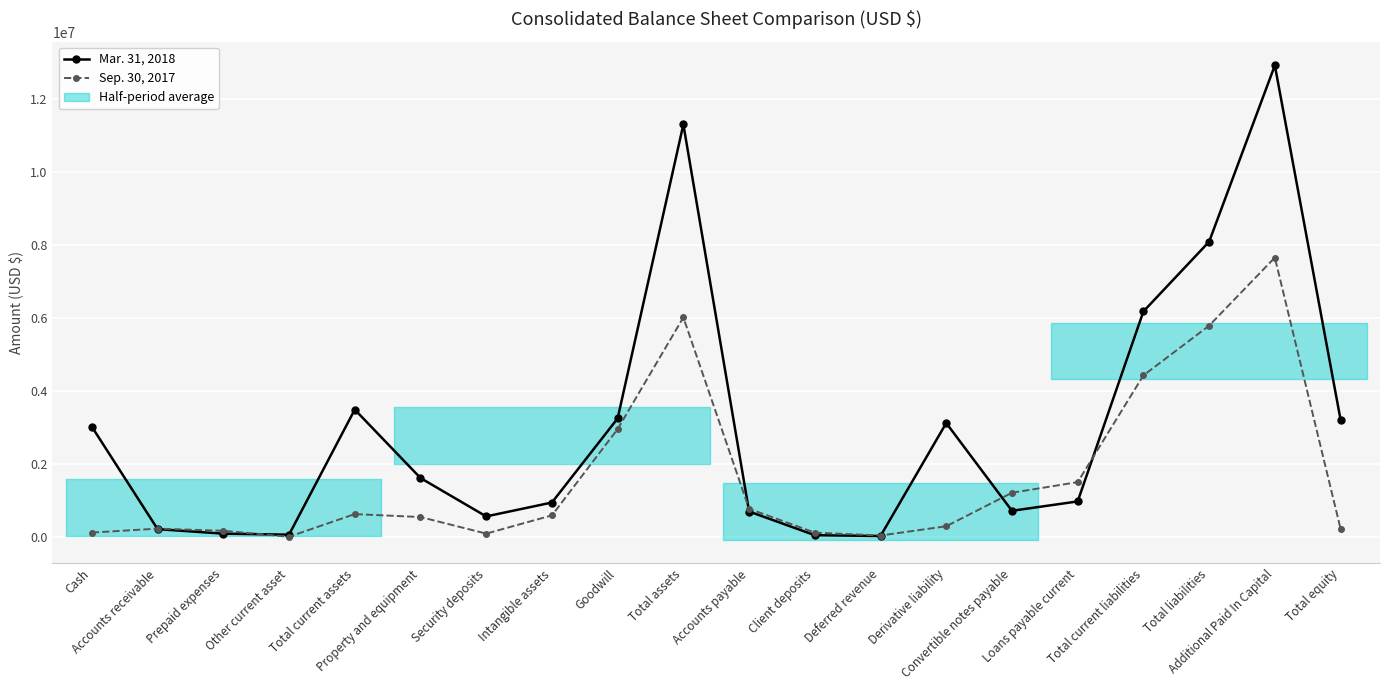

At Accounts receivable, list the series in order from largest to smallest.

Sep. 30, 2017, Mar. 31, 2018